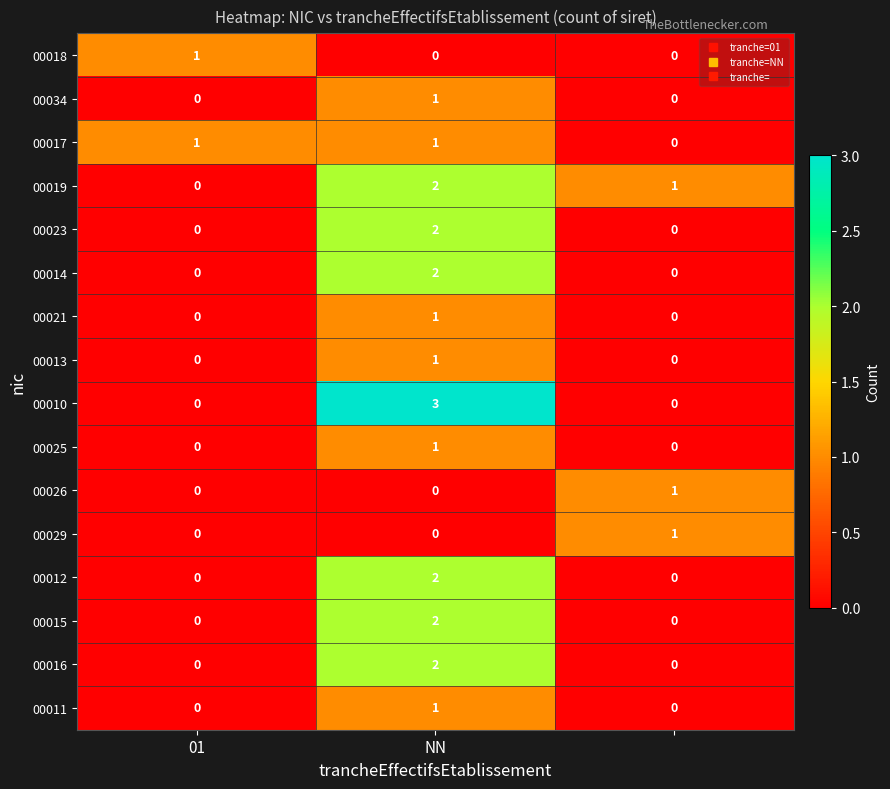

How many distinct data groups are displayed?

16